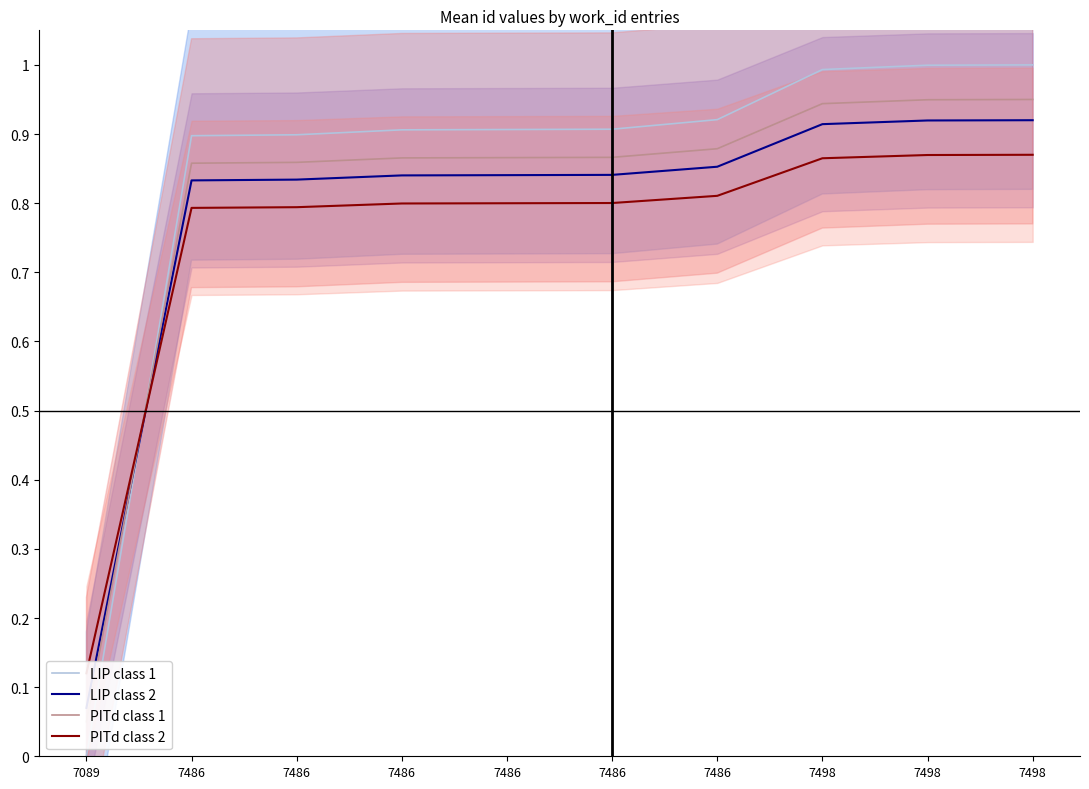

List the series in order of their peak value, highest first.

LIP class 1, PITd class 1, LIP class 2, PITd class 2